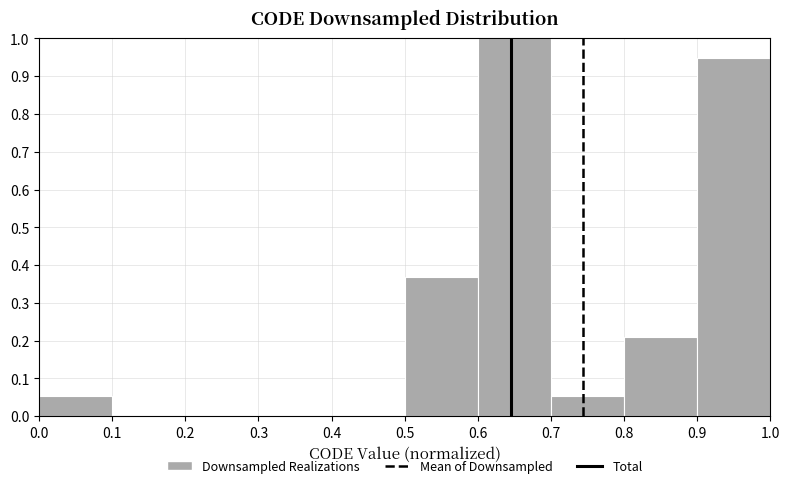

Reading left to right, list every bar in this chart as the range it spans on the x-axis followed by its height. The values are not printed on the chart, so give them approximately, as read against the axis.

0.0 to 0.1: 0.05
0.1 to 0.2: 0
0.2 to 0.3: 0
0.3 to 0.4: 0
0.4 to 0.5: 0
0.5 to 0.6: 0.37
0.6 to 0.7: 1.00
0.7 to 0.8: 0.05
0.8 to 0.9: 0.21
0.9 to 1.0: 0.95